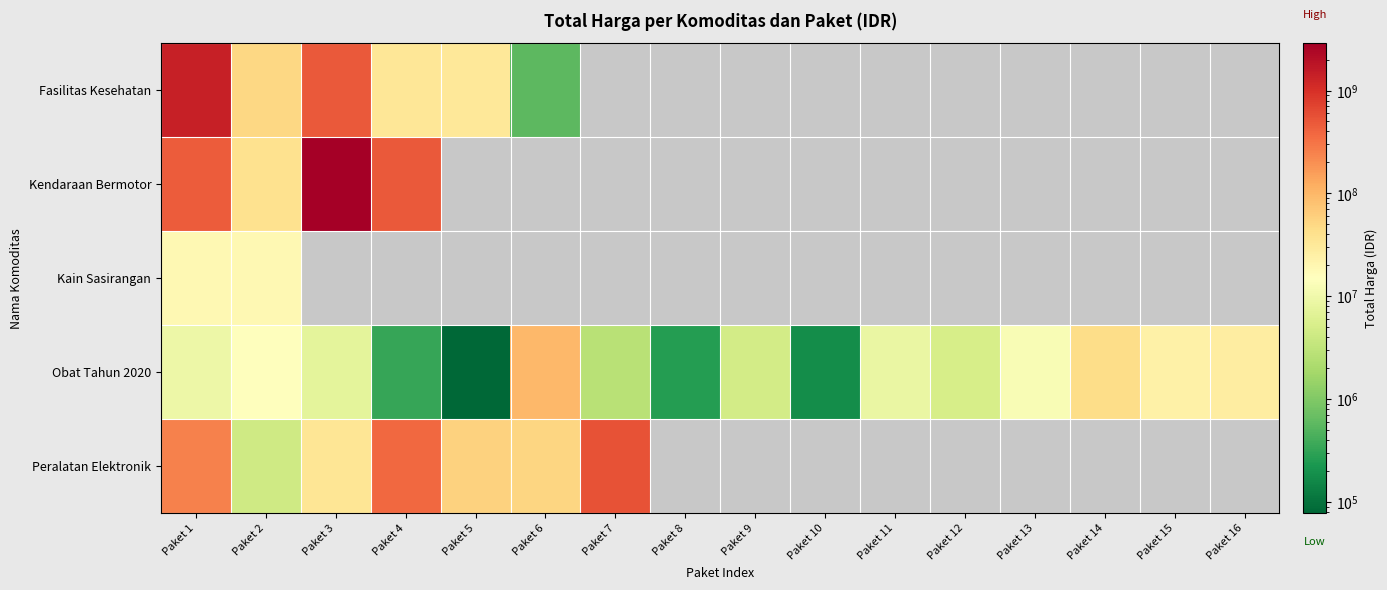

Between Paket 2 and Paket 16, which series saw the biggest shift?

Obat Tahun 2020